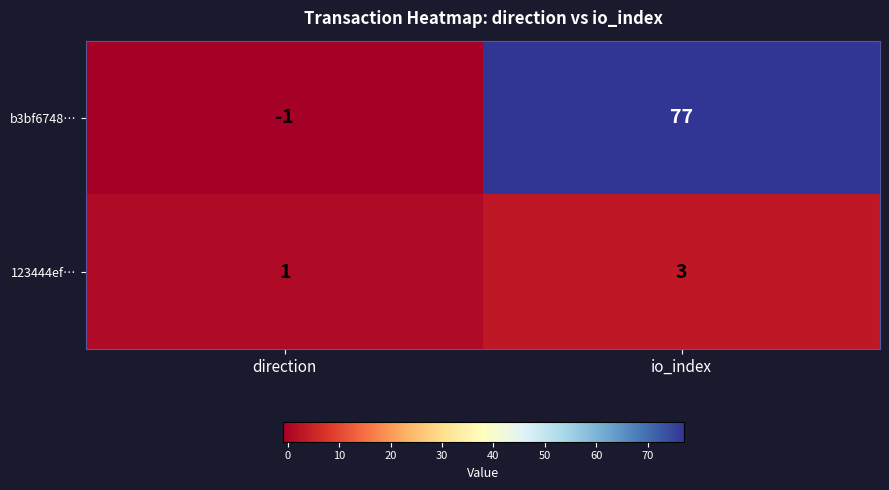

Rank the series by their maximum value, from lowest to highest.

123444ef…, b3bf6748…